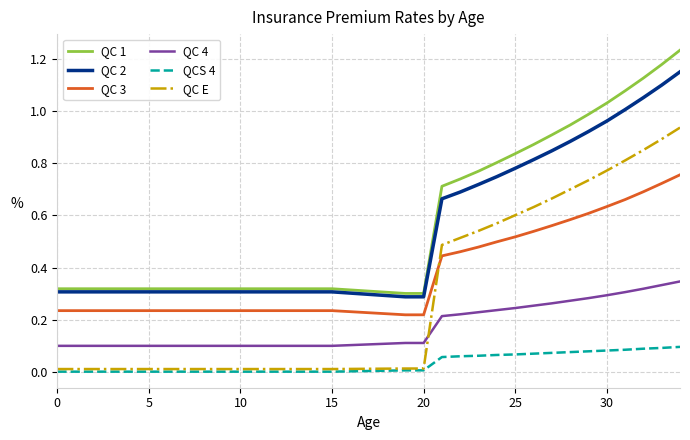

True or false: QCS 4 and QC 1 cross at least once.

False